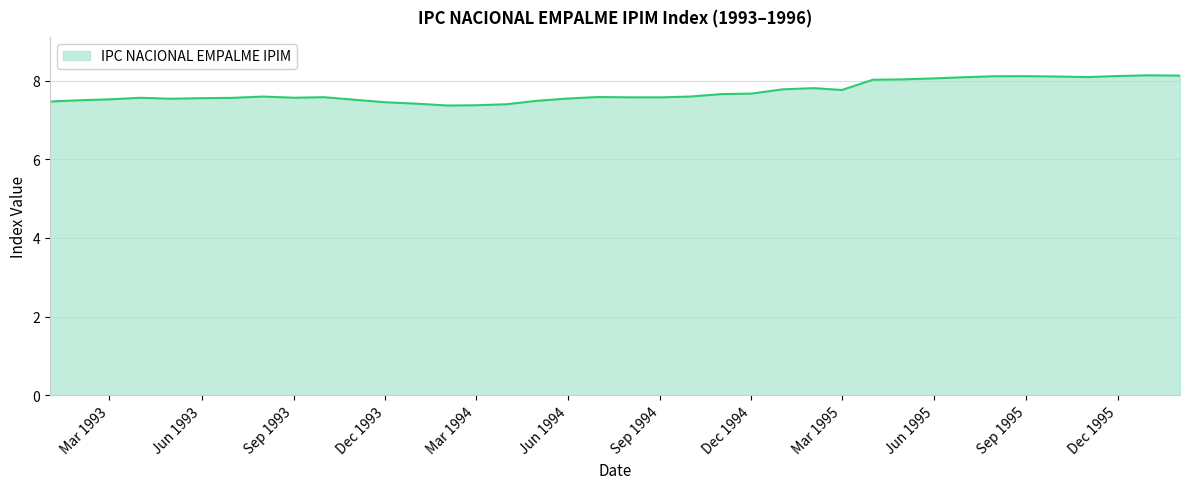

What is the difference between the maximum and minimum values?

0.8